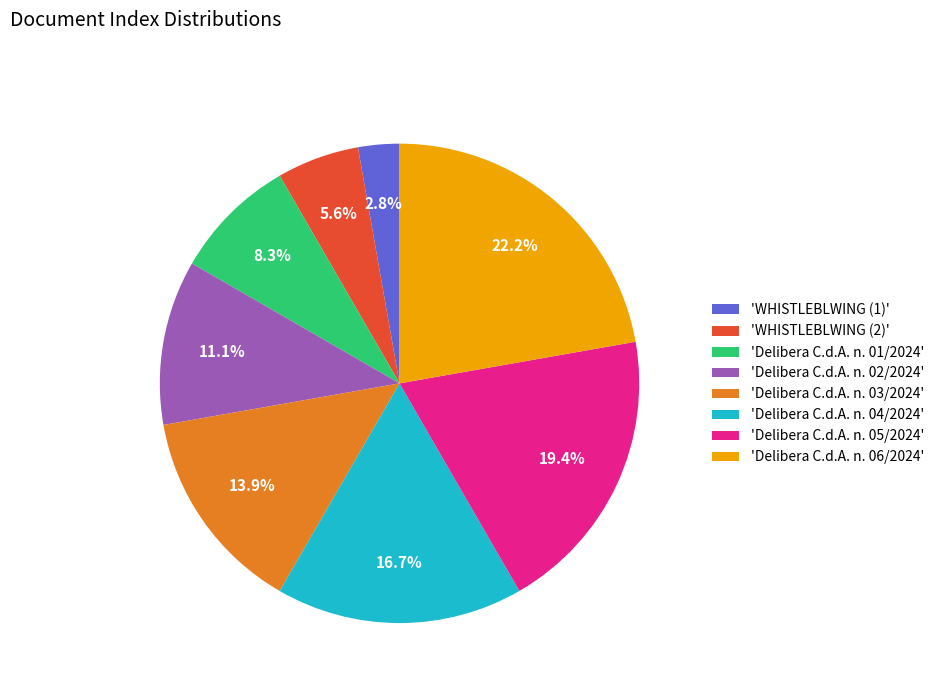

To the nearest percent, what is the average slice percentage?

12%